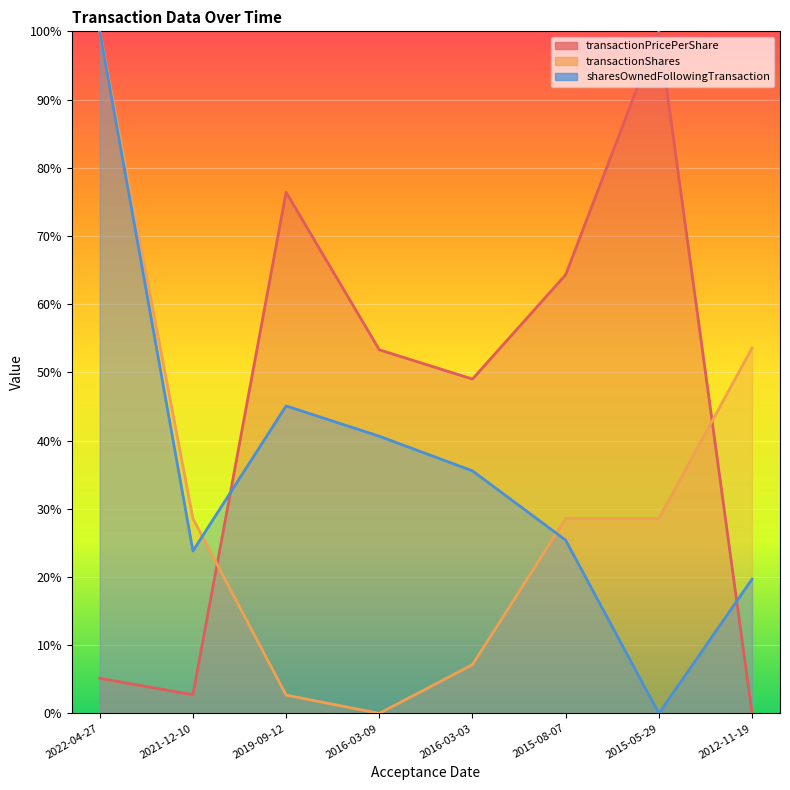

How many categories are shown in the chart?

8